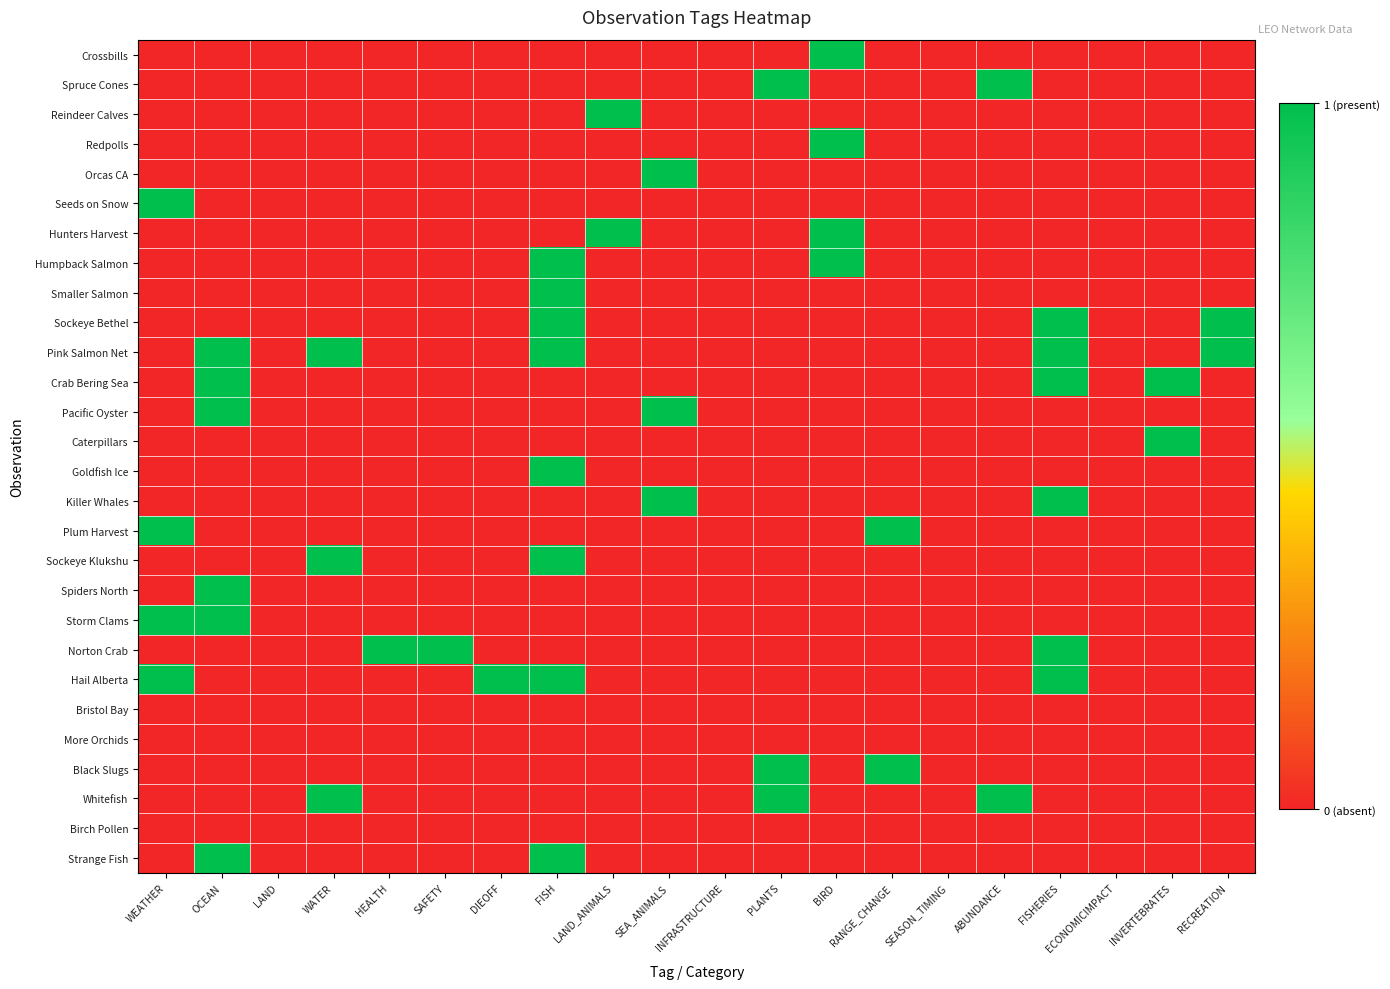

Reading left to right, extract all data points from this chart.

Crossbills: WEATHER=0	OCEAN=0	LAND=0	WATER=0	HEALTH=0	SAFETY=0	DIEOFF=0	FISH=0	LAND_ANIMALS=0	SEA_ANIMALS=0	INFRASTRUCTURE=0	PLANTS=0	BIRD=1	RANGE_CHANGE=0	SEASON_TIMING=0	ABUNDANCE=0	FISHERIES=0	ECONOMICIMPACT=0	INVERTEBRATES=0	RECREATION=0
Spruce Cones: WEATHER=0	OCEAN=0	LAND=0	WATER=0	HEALTH=0	SAFETY=0	DIEOFF=0	FISH=0	LAND_ANIMALS=0	SEA_ANIMALS=0	INFRASTRUCTURE=0	PLANTS=1	BIRD=0	RANGE_CHANGE=0	SEASON_TIMING=0	ABUNDANCE=1	FISHERIES=0	ECONOMICIMPACT=0	INVERTEBRATES=0	RECREATION=0
Reindeer Calves: WEATHER=0	OCEAN=0	LAND=0	WATER=0	HEALTH=0	SAFETY=0	DIEOFF=0	FISH=0	LAND_ANIMALS=1	SEA_ANIMALS=0	INFRASTRUCTURE=0	PLANTS=0	BIRD=0	RANGE_CHANGE=0	SEASON_TIMING=0	ABUNDANCE=0	FISHERIES=0	ECONOMICIMPACT=0	INVERTEBRATES=0	RECREATION=0
Redpolls: WEATHER=0	OCEAN=0	LAND=0	WATER=0	HEALTH=0	SAFETY=0	DIEOFF=0	FISH=0	LAND_ANIMALS=0	SEA_ANIMALS=0	INFRASTRUCTURE=0	PLANTS=0	BIRD=1	RANGE_CHANGE=0	SEASON_TIMING=0	ABUNDANCE=0	FISHERIES=0	ECONOMICIMPACT=0	INVERTEBRATES=0	RECREATION=0
Orcas CA: WEATHER=0	OCEAN=0	LAND=0	WATER=0	HEALTH=0	SAFETY=0	DIEOFF=0	FISH=0	LAND_ANIMALS=0	SEA_ANIMALS=1	INFRASTRUCTURE=0	PLANTS=0	BIRD=0	RANGE_CHANGE=0	SEASON_TIMING=0	ABUNDANCE=0	FISHERIES=0	ECONOMICIMPACT=0	INVERTEBRATES=0	RECREATION=0
Seeds on Snow: WEATHER=1	OCEAN=0	LAND=0	WATER=0	HEALTH=0	SAFETY=0	DIEOFF=0	FISH=0	LAND_ANIMALS=0	SEA_ANIMALS=0	INFRASTRUCTURE=0	PLANTS=0	BIRD=0	RANGE_CHANGE=0	SEASON_TIMING=0	ABUNDANCE=0	FISHERIES=0	ECONOMICIMPACT=0	INVERTEBRATES=0	RECREATION=0
Hunters Harvest: WEATHER=0	OCEAN=0	LAND=0	WATER=0	HEALTH=0	SAFETY=0	DIEOFF=0	FISH=0	LAND_ANIMALS=1	SEA_ANIMALS=0	INFRASTRUCTURE=0	PLANTS=0	BIRD=1	RANGE_CHANGE=0	SEASON_TIMING=0	ABUNDANCE=0	FISHERIES=0	ECONOMICIMPACT=0	INVERTEBRATES=0	RECREATION=0
Humpback Salmon: WEATHER=0	OCEAN=0	LAND=0	WATER=0	HEALTH=0	SAFETY=0	DIEOFF=0	FISH=1	LAND_ANIMALS=0	SEA_ANIMALS=0	INFRASTRUCTURE=0	PLANTS=0	BIRD=1	RANGE_CHANGE=0	SEASON_TIMING=0	ABUNDANCE=0	FISHERIES=0	ECONOMICIMPACT=0	INVERTEBRATES=0	RECREATION=0
Smaller Salmon: WEATHER=0	OCEAN=0	LAND=0	WATER=0	HEALTH=0	SAFETY=0	DIEOFF=0	FISH=1	LAND_ANIMALS=0	SEA_ANIMALS=0	INFRASTRUCTURE=0	PLANTS=0	BIRD=0	RANGE_CHANGE=0	SEASON_TIMING=0	ABUNDANCE=0	FISHERIES=0	ECONOMICIMPACT=0	INVERTEBRATES=0	RECREATION=0
Sockeye Bethel: WEATHER=0	OCEAN=0	LAND=0	WATER=0	HEALTH=0	SAFETY=0	DIEOFF=0	FISH=1	LAND_ANIMALS=0	SEA_ANIMALS=0	INFRASTRUCTURE=0	PLANTS=0	BIRD=0	RANGE_CHANGE=0	SEASON_TIMING=0	ABUNDANCE=0	FISHERIES=1	ECONOMICIMPACT=0	INVERTEBRATES=0	RECREATION=1
Pink Salmon Net: WEATHER=0	OCEAN=1	LAND=0	WATER=1	HEALTH=0	SAFETY=0	DIEOFF=0	FISH=1	LAND_ANIMALS=0	SEA_ANIMALS=0	INFRASTRUCTURE=0	PLANTS=0	BIRD=0	RANGE_CHANGE=0	SEASON_TIMING=0	ABUNDANCE=0	FISHERIES=1	ECONOMICIMPACT=0	INVERTEBRATES=0	RECREATION=1
Crab Bering Sea: WEATHER=0	OCEAN=1	LAND=0	WATER=0	HEALTH=0	SAFETY=0	DIEOFF=0	FISH=0	LAND_ANIMALS=0	SEA_ANIMALS=0	INFRASTRUCTURE=0	PLANTS=0	BIRD=0	RANGE_CHANGE=0	SEASON_TIMING=0	ABUNDANCE=0	FISHERIES=1	ECONOMICIMPACT=0	INVERTEBRATES=1	RECREATION=0
Pacific Oyster: WEATHER=0	OCEAN=1	LAND=0	WATER=0	HEALTH=0	SAFETY=0	DIEOFF=0	FISH=0	LAND_ANIMALS=0	SEA_ANIMALS=1	INFRASTRUCTURE=0	PLANTS=0	BIRD=0	RANGE_CHANGE=0	SEASON_TIMING=0	ABUNDANCE=0	FISHERIES=0	ECONOMICIMPACT=0	INVERTEBRATES=0	RECREATION=0
Caterpillars: WEATHER=0	OCEAN=0	LAND=0	WATER=0	HEALTH=0	SAFETY=0	DIEOFF=0	FISH=0	LAND_ANIMALS=0	SEA_ANIMALS=0	INFRASTRUCTURE=0	PLANTS=0	BIRD=0	RANGE_CHANGE=0	SEASON_TIMING=0	ABUNDANCE=0	FISHERIES=0	ECONOMICIMPACT=0	INVERTEBRATES=1	RECREATION=0
Goldfish Ice: WEATHER=0	OCEAN=0	LAND=0	WATER=0	HEALTH=0	SAFETY=0	DIEOFF=0	FISH=1	LAND_ANIMALS=0	SEA_ANIMALS=0	INFRASTRUCTURE=0	PLANTS=0	BIRD=0	RANGE_CHANGE=0	SEASON_TIMING=0	ABUNDANCE=0	FISHERIES=0	ECONOMICIMPACT=0	INVERTEBRATES=0	RECREATION=0
Killer Whales: WEATHER=0	OCEAN=0	LAND=0	WATER=0	HEALTH=0	SAFETY=0	DIEOFF=0	FISH=0	LAND_ANIMALS=0	SEA_ANIMALS=1	INFRASTRUCTURE=0	PLANTS=0	BIRD=0	RANGE_CHANGE=0	SEASON_TIMING=0	ABUNDANCE=0	FISHERIES=1	ECONOMICIMPACT=0	INVERTEBRATES=0	RECREATION=0
Plum Harvest: WEATHER=1	OCEAN=0	LAND=0	WATER=0	HEALTH=0	SAFETY=0	DIEOFF=0	FISH=0	LAND_ANIMALS=0	SEA_ANIMALS=0	INFRASTRUCTURE=0	PLANTS=0	BIRD=0	RANGE_CHANGE=1	SEASON_TIMING=0	ABUNDANCE=0	FISHERIES=0	ECONOMICIMPACT=0	INVERTEBRATES=0	RECREATION=0
Sockeye Klukshu: WEATHER=0	OCEAN=0	LAND=0	WATER=1	HEALTH=0	SAFETY=0	DIEOFF=0	FISH=1	LAND_ANIMALS=0	SEA_ANIMALS=0	INFRASTRUCTURE=0	PLANTS=0	BIRD=0	RANGE_CHANGE=0	SEASON_TIMING=0	ABUNDANCE=0	FISHERIES=0	ECONOMICIMPACT=0	INVERTEBRATES=0	RECREATION=0
Spiders North: WEATHER=0	OCEAN=1	LAND=0	WATER=0	HEALTH=0	SAFETY=0	DIEOFF=0	FISH=0	LAND_ANIMALS=0	SEA_ANIMALS=0	INFRASTRUCTURE=0	PLANTS=0	BIRD=0	RANGE_CHANGE=0	SEASON_TIMING=0	ABUNDANCE=0	FISHERIES=0	ECONOMICIMPACT=0	INVERTEBRATES=0	RECREATION=0
Storm Clams: WEATHER=1	OCEAN=1	LAND=0	WATER=0	HEALTH=0	SAFETY=0	DIEOFF=0	FISH=0	LAND_ANIMALS=0	SEA_ANIMALS=0	INFRASTRUCTURE=0	PLANTS=0	BIRD=0	RANGE_CHANGE=0	SEASON_TIMING=0	ABUNDANCE=0	FISHERIES=0	ECONOMICIMPACT=0	INVERTEBRATES=0	RECREATION=0
Norton Crab: WEATHER=0	OCEAN=0	LAND=0	WATER=0	HEALTH=1	SAFETY=1	DIEOFF=0	FISH=0	LAND_ANIMALS=0	SEA_ANIMALS=0	INFRASTRUCTURE=0	PLANTS=0	BIRD=0	RANGE_CHANGE=0	SEASON_TIMING=0	ABUNDANCE=0	FISHERIES=1	ECONOMICIMPACT=0	INVERTEBRATES=0	RECREATION=0
Hail Alberta: WEATHER=1	OCEAN=0	LAND=0	WATER=0	HEALTH=0	SAFETY=0	DIEOFF=1	FISH=1	LAND_ANIMALS=0	SEA_ANIMALS=0	INFRASTRUCTURE=0	PLANTS=0	BIRD=0	RANGE_CHANGE=0	SEASON_TIMING=0	ABUNDANCE=0	FISHERIES=1	ECONOMICIMPACT=0	INVERTEBRATES=0	RECREATION=0
Bristol Bay: WEATHER=0	OCEAN=0	LAND=0	WATER=0	HEALTH=0	SAFETY=0	DIEOFF=0	FISH=0	LAND_ANIMALS=0	SEA_ANIMALS=0	INFRASTRUCTURE=0	PLANTS=0	BIRD=0	RANGE_CHANGE=0	SEASON_TIMING=0	ABUNDANCE=0	FISHERIES=0	ECONOMICIMPACT=0	INVERTEBRATES=0	RECREATION=0
More Orchids: WEATHER=0	OCEAN=0	LAND=0	WATER=0	HEALTH=0	SAFETY=0	DIEOFF=0	FISH=0	LAND_ANIMALS=0	SEA_ANIMALS=0	INFRASTRUCTURE=0	PLANTS=0	BIRD=0	RANGE_CHANGE=0	SEASON_TIMING=0	ABUNDANCE=0	FISHERIES=0	ECONOMICIMPACT=0	INVERTEBRATES=0	RECREATION=0
Black Slugs: WEATHER=0	OCEAN=0	LAND=0	WATER=0	HEALTH=0	SAFETY=0	DIEOFF=0	FISH=0	LAND_ANIMALS=0	SEA_ANIMALS=0	INFRASTRUCTURE=0	PLANTS=1	BIRD=0	RANGE_CHANGE=1	SEASON_TIMING=0	ABUNDANCE=0	FISHERIES=0	ECONOMICIMPACT=0	INVERTEBRATES=0	RECREATION=0
Whitefish: WEATHER=0	OCEAN=0	LAND=0	WATER=1	HEALTH=0	SAFETY=0	DIEOFF=0	FISH=0	LAND_ANIMALS=0	SEA_ANIMALS=0	INFRASTRUCTURE=0	PLANTS=1	BIRD=0	RANGE_CHANGE=0	SEASON_TIMING=0	ABUNDANCE=1	FISHERIES=0	ECONOMICIMPACT=0	INVERTEBRATES=0	RECREATION=0
Birch Pollen: WEATHER=0	OCEAN=0	LAND=0	WATER=0	HEALTH=0	SAFETY=0	DIEOFF=0	FISH=0	LAND_ANIMALS=0	SEA_ANIMALS=0	INFRASTRUCTURE=0	PLANTS=0	BIRD=0	RANGE_CHANGE=0	SEASON_TIMING=0	ABUNDANCE=0	FISHERIES=0	ECONOMICIMPACT=0	INVERTEBRATES=0	RECREATION=0
Strange Fish: WEATHER=0	OCEAN=1	LAND=0	WATER=0	HEALTH=0	SAFETY=0	DIEOFF=0	FISH=1	LAND_ANIMALS=0	SEA_ANIMALS=0	INFRASTRUCTURE=0	PLANTS=0	BIRD=0	RANGE_CHANGE=0	SEASON_TIMING=0	ABUNDANCE=0	FISHERIES=0	ECONOMICIMPACT=0	INVERTEBRATES=0	RECREATION=0